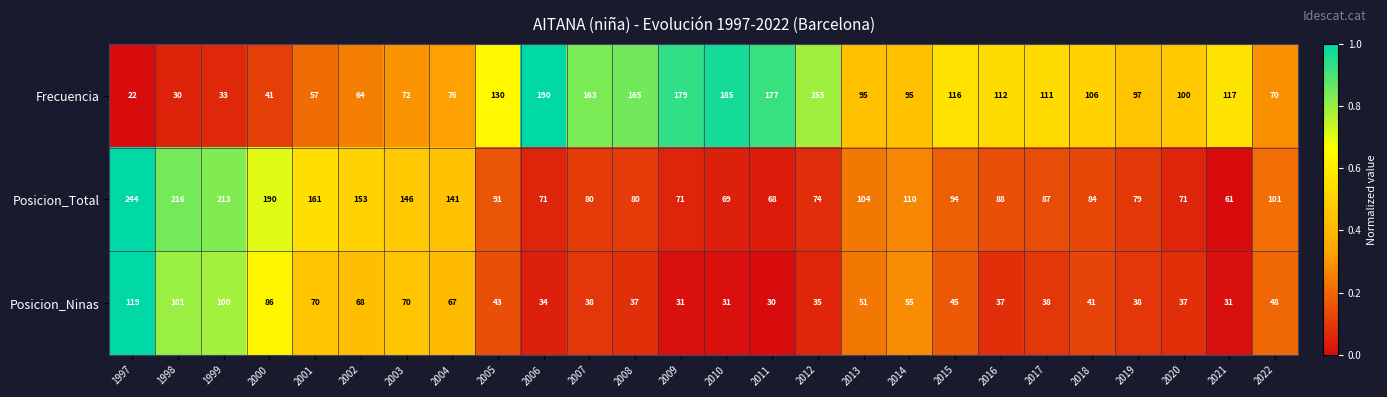

List the series in order of their peak value, highest first.

Posicion_Total, Frecuencia, Posicion_Ninas